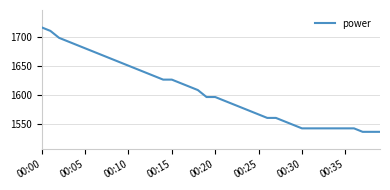

Does the chart have visible grid lines?

Yes